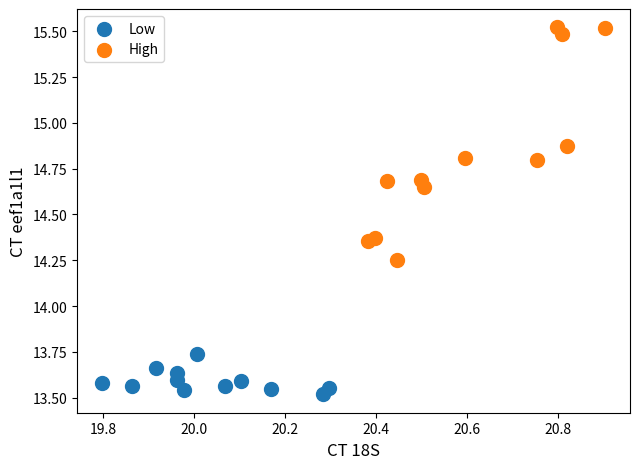

Which series has the largest Y range (max minus min)?

High